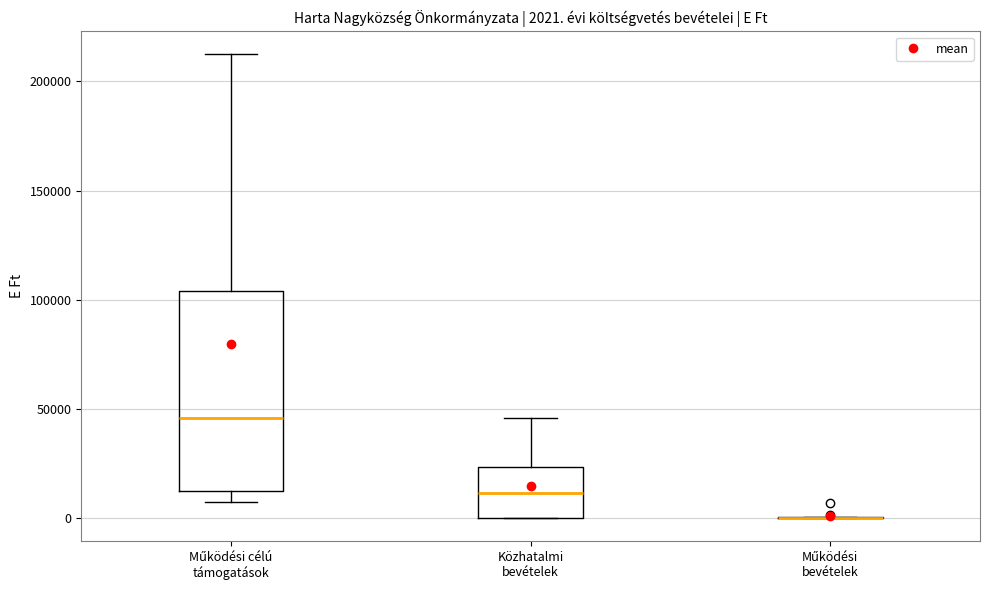

Which box is the tallest, from its lower edge to its upper edge?

Működési célú támogatások